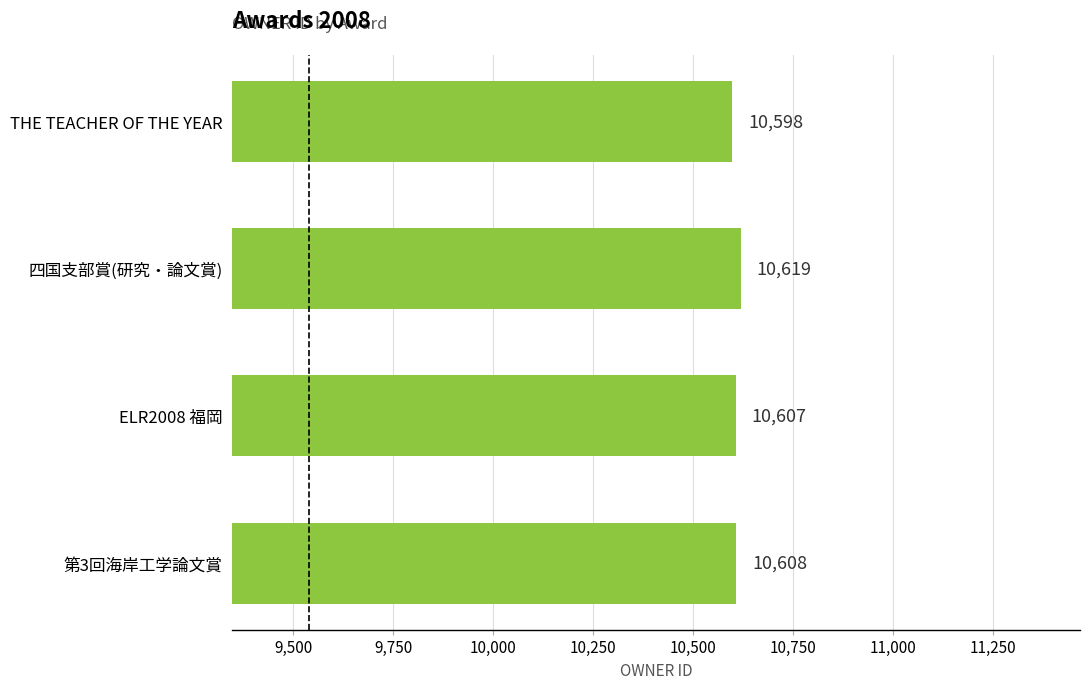

What is the minimum value shown in the chart?

10598